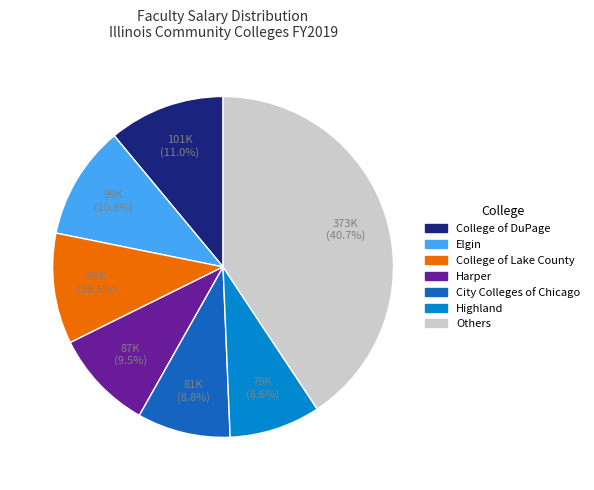

Is it true that Highland is 9% of the pie?

True